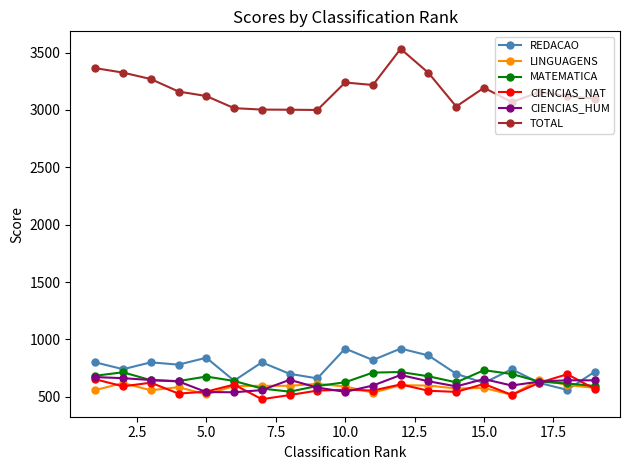

What is the difference between the second highest and minimum values in the TOTAL series?

364.9